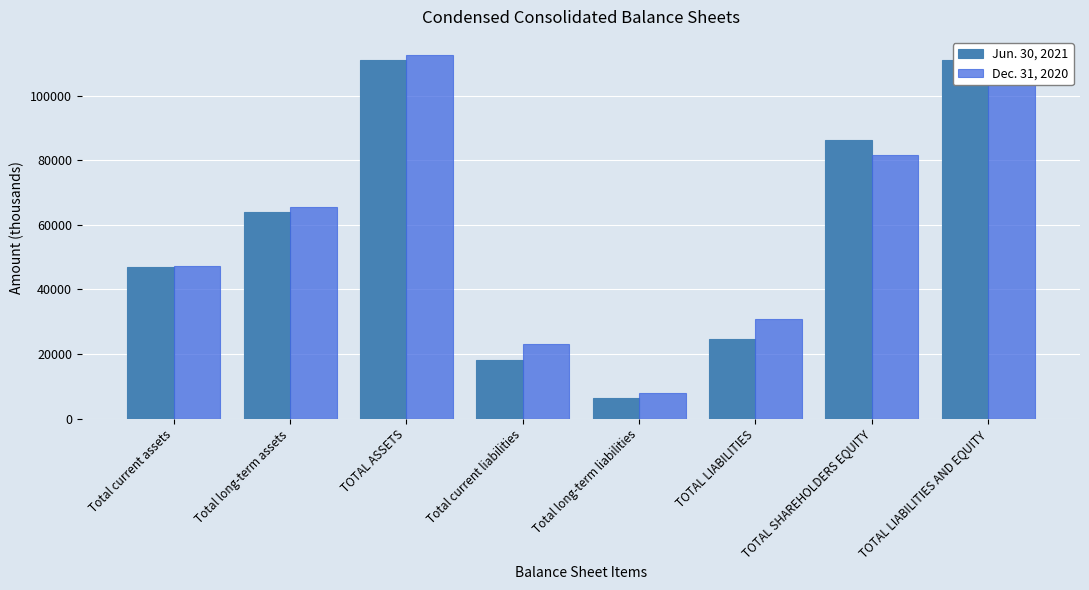

What is the label of the 8th bar from the left?

TOTAL LIABILITIES AND EQUITY